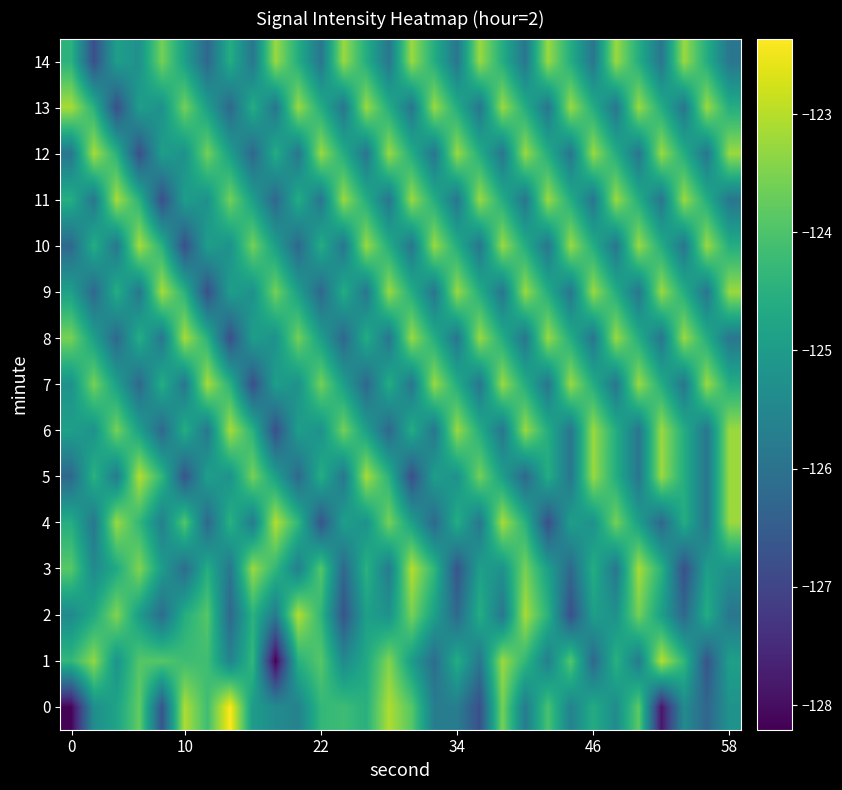

Rank the series by their maximum value, from lowest to highest.

14, 6, 7, 8, 9, 10, 11, 12, 13, 1, 2, 3, 4, 5, 0